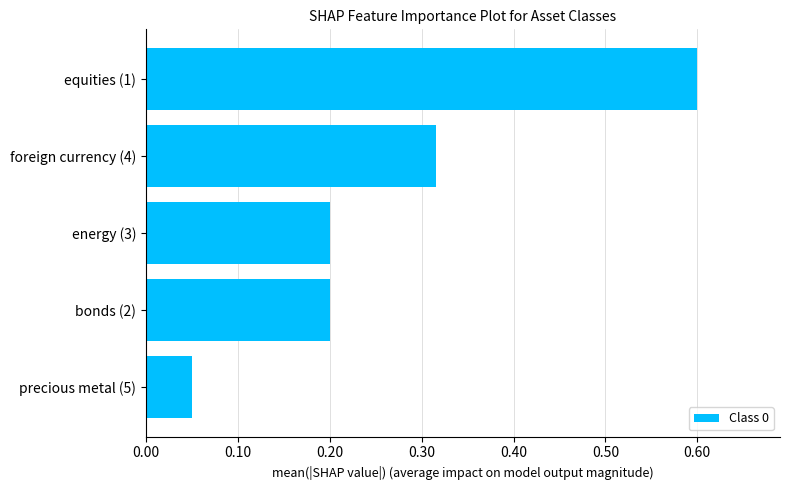

True or false: the data shows 0.5 at foreign currency (4).

False